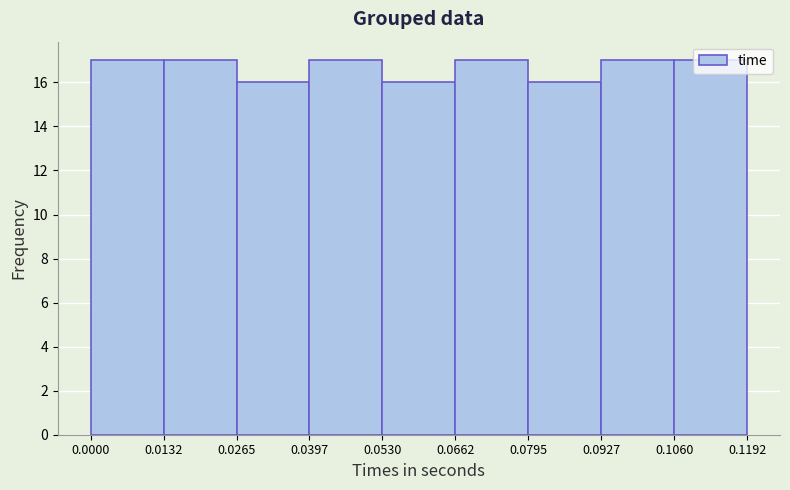

How tall is the bar that spans 0.0530 to 0.0662 on the x-axis? The values are not printed on the chart, so give them approximately, as read against the axis.

16